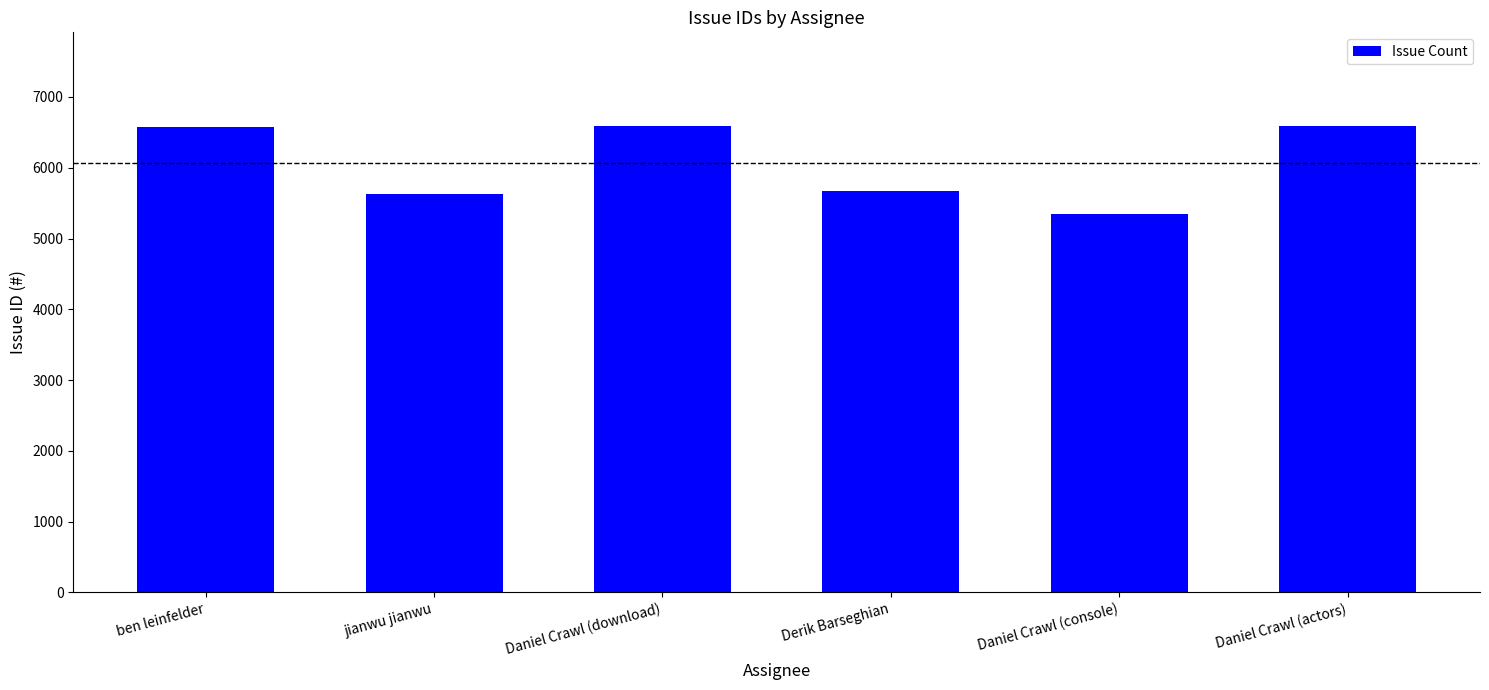

What position from the right is Daniel Crawl (console)?

2